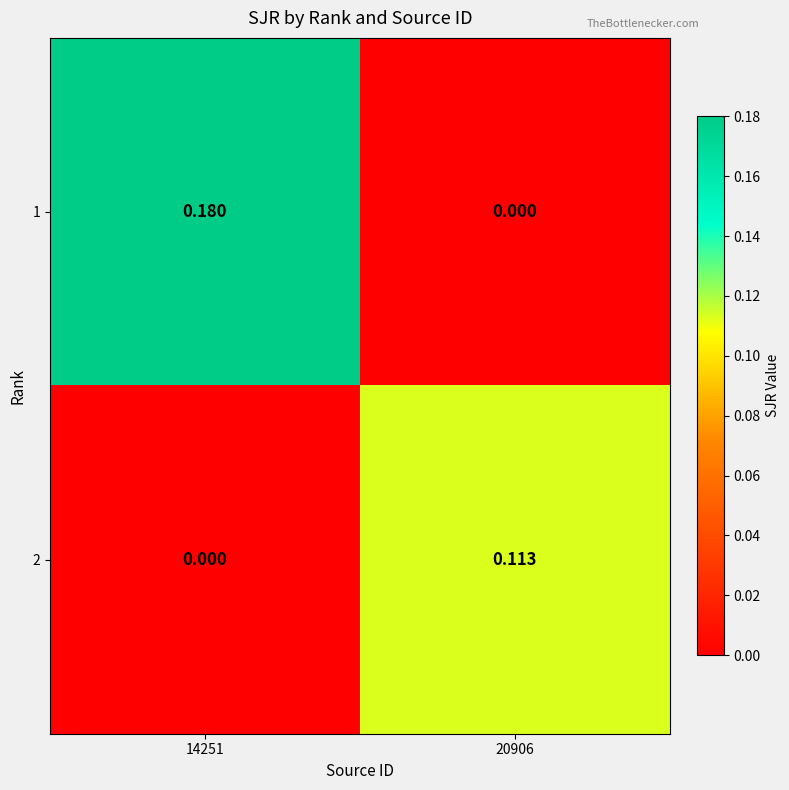

Is the value of 1 at 14251 greater than the value of 2 at 14251?

Yes